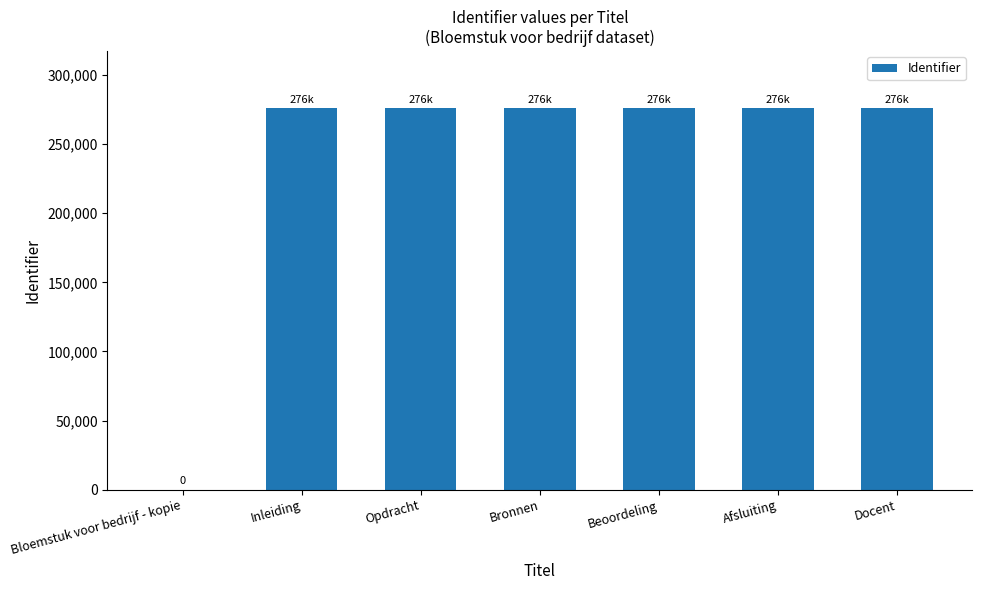

Count the number of data series in this chart.

1